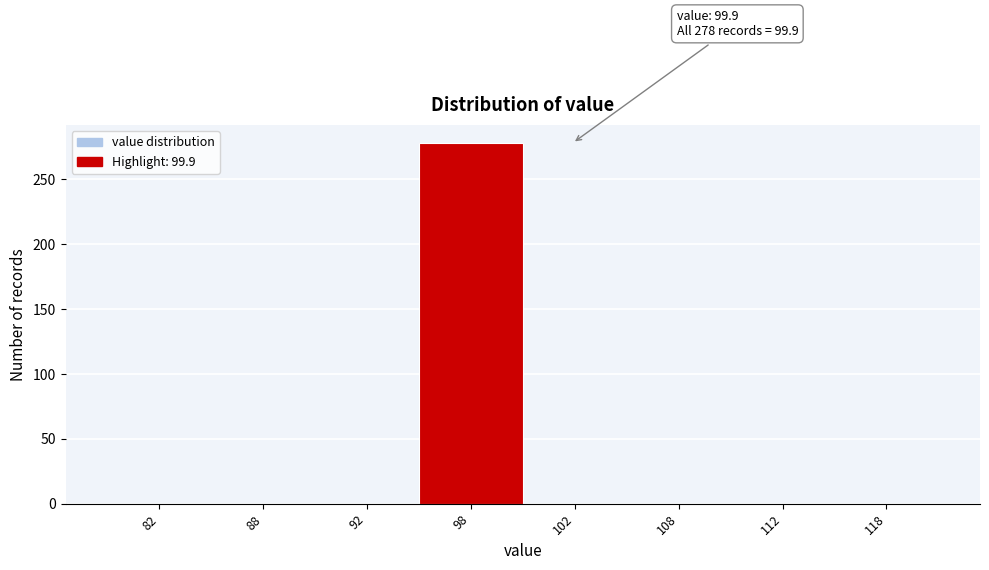

Reading left to right, extract all data points from this chart.

82=0	88=0	92=0	98=278	102=0	108=0	112=0	118=0